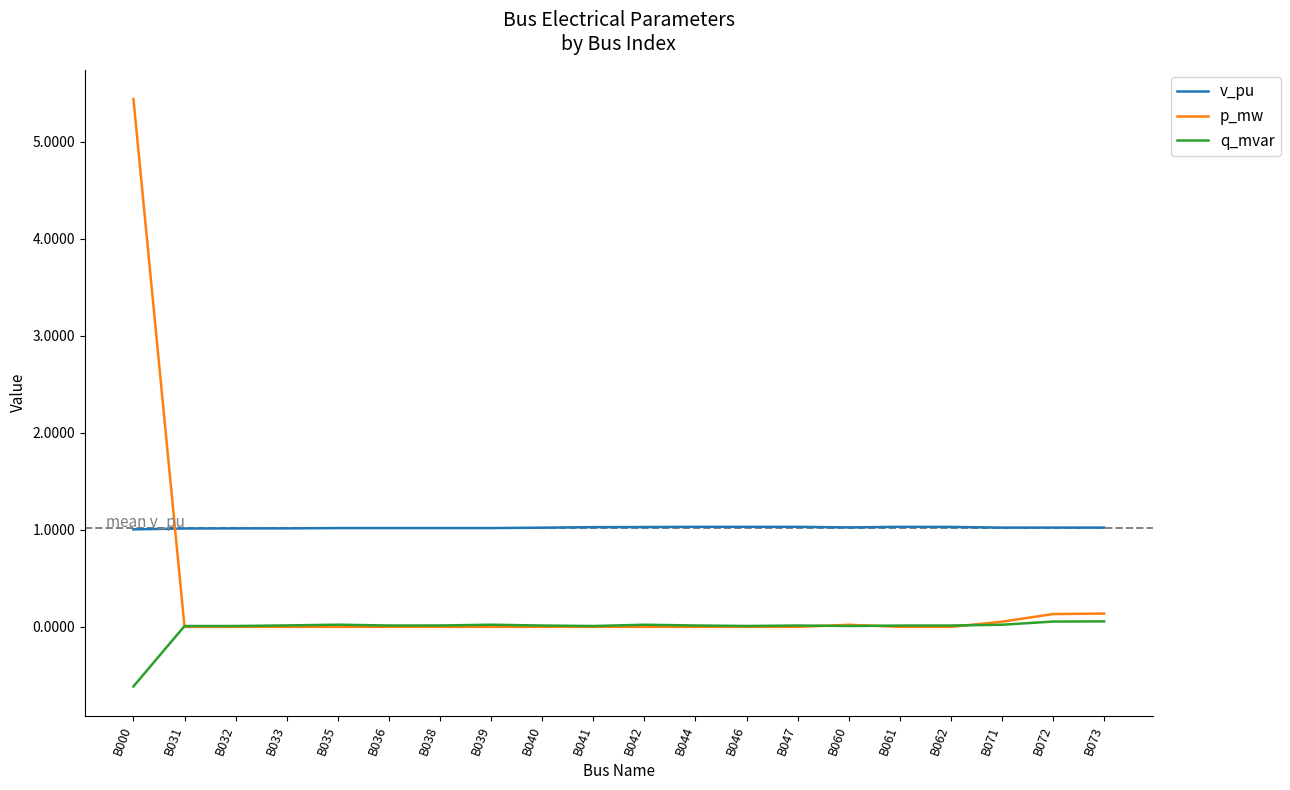

True or false: v_pu has more than 2 interior local peaks.

True